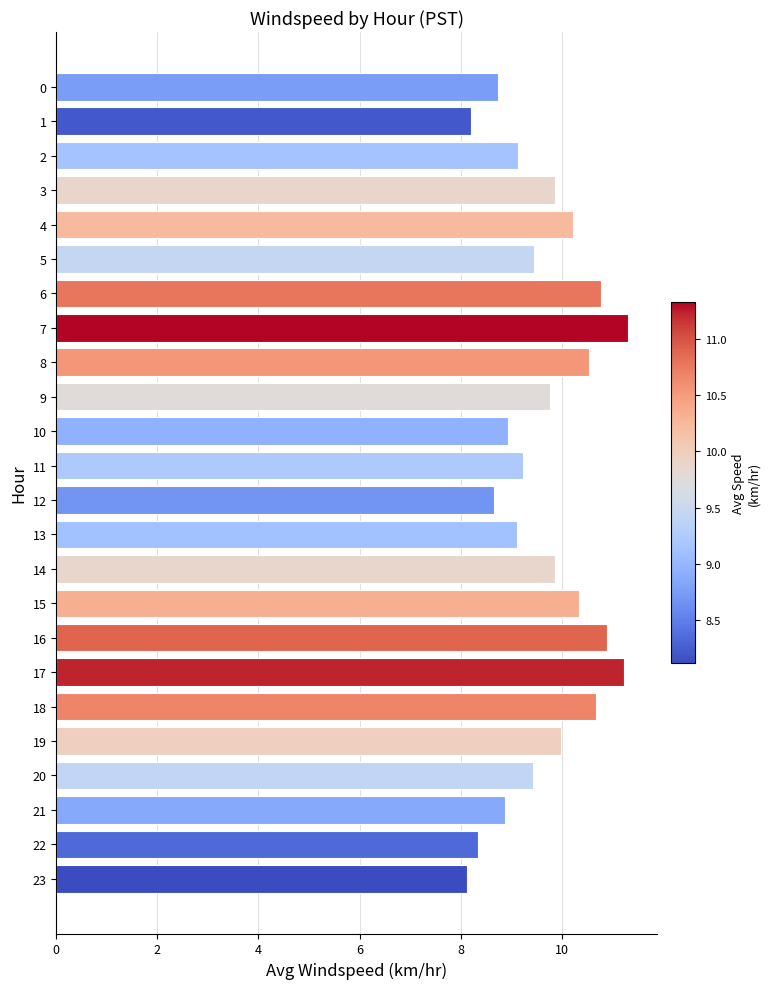

Between 15 and 5, which is larger?

15